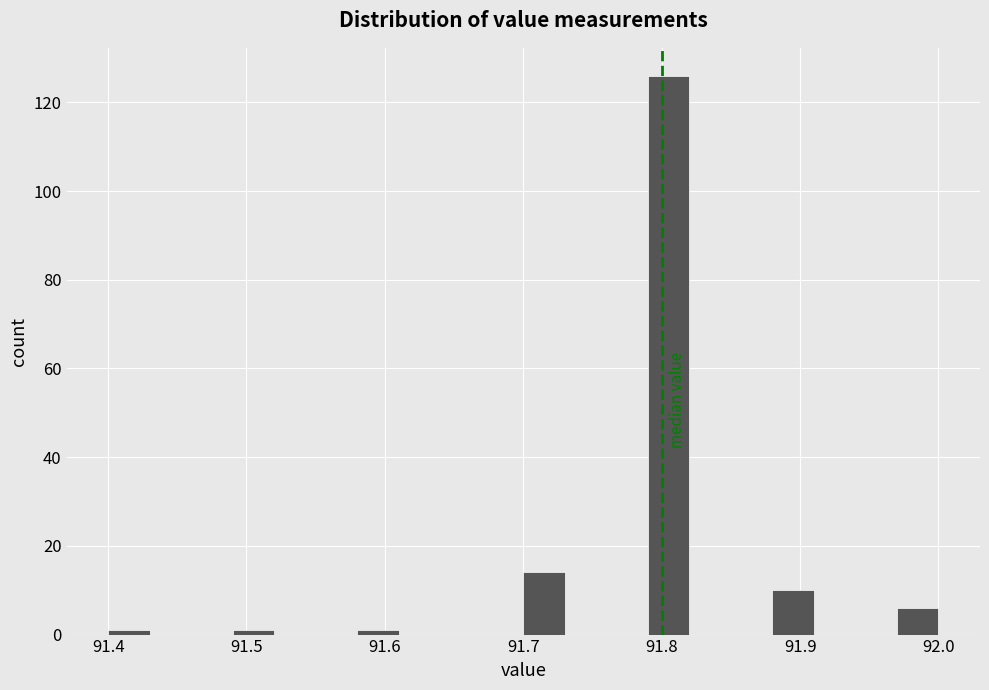

Read against the x-axis, roughly where is the centre of the tallest bar?

91.81